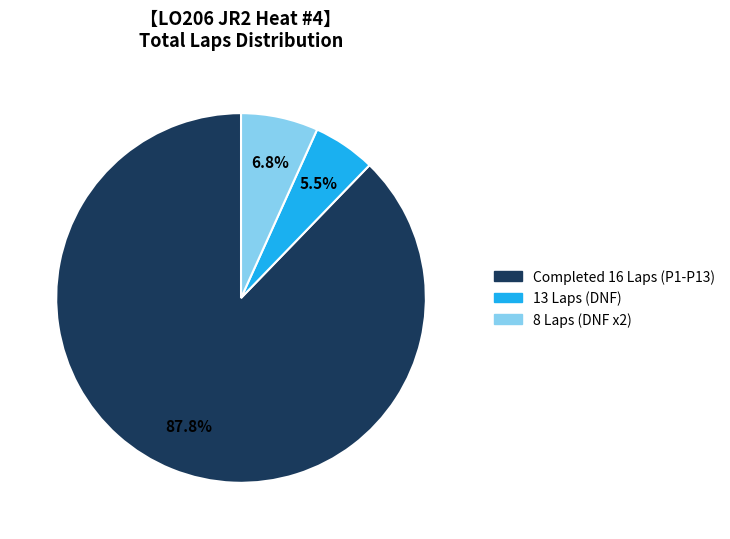

To the nearest percent, what is the average slice percentage?

33%